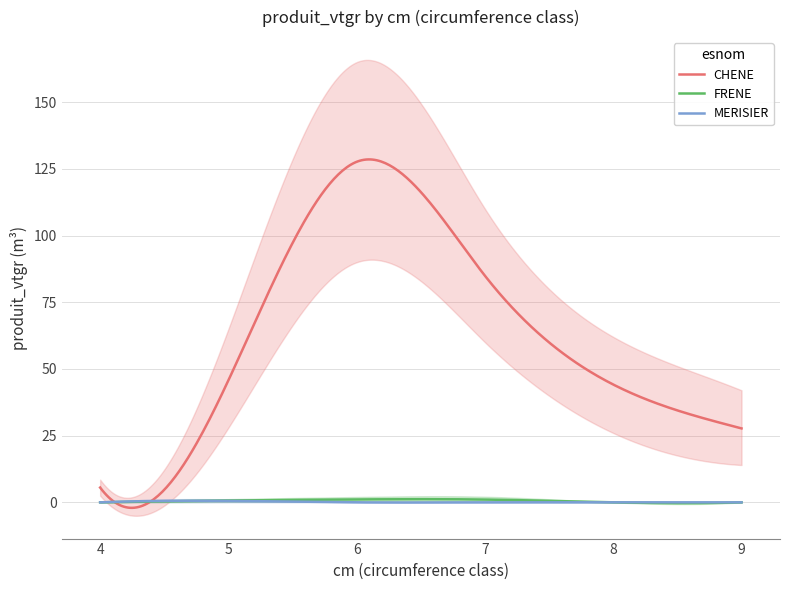

Is the value of CHENE at 9 greater than the value of FRENE at 8?

Yes